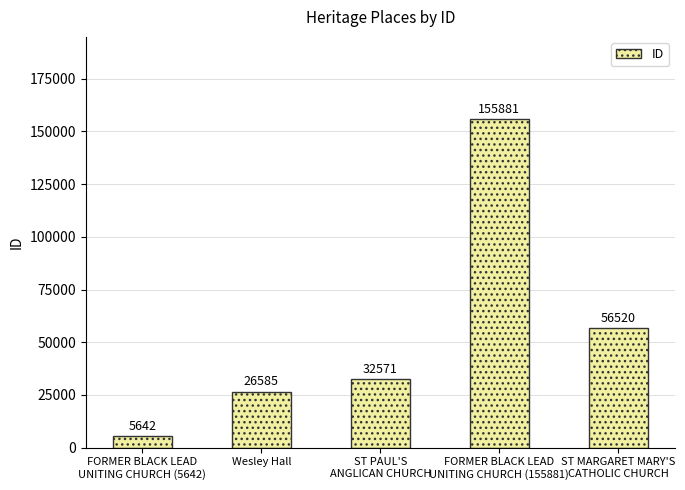

True or false: the data shows 32571 at ST PAUL'S
ANGLICAN CHURCH.

True